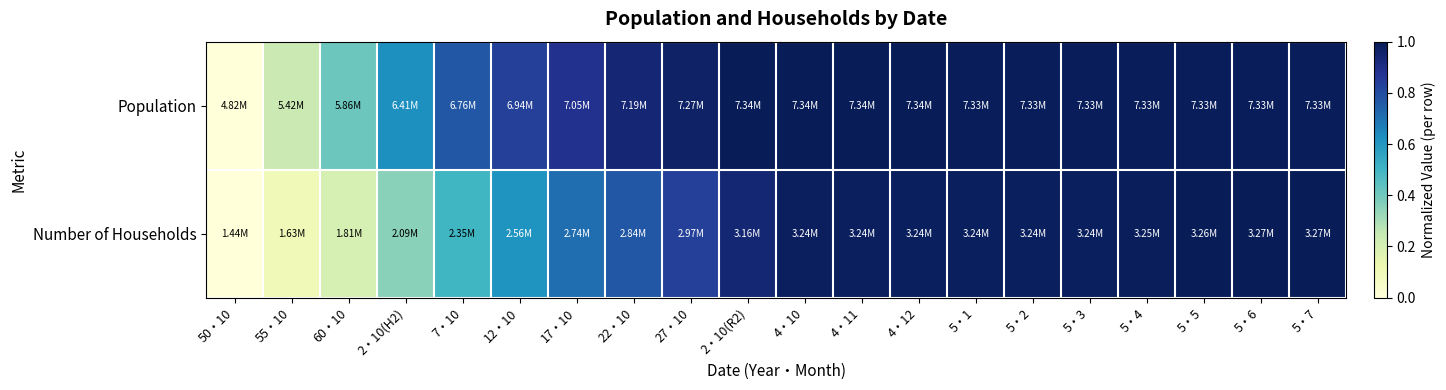

Rank the series at 4・10 from lowest to highest value.

Number of Households, Population